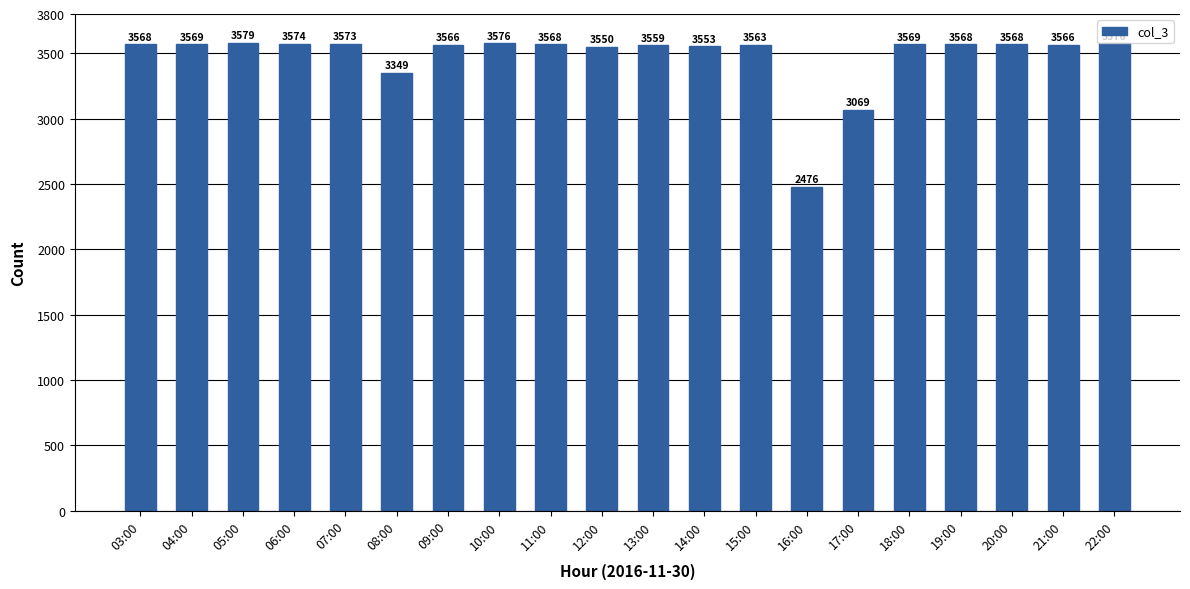

Where is the data nearest to the value 3027?

17:00